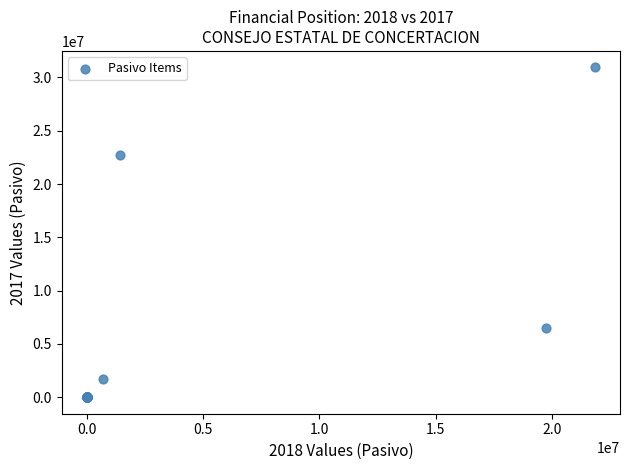

What Y value in the scatter plot is closest to 15468305?

22756302.0